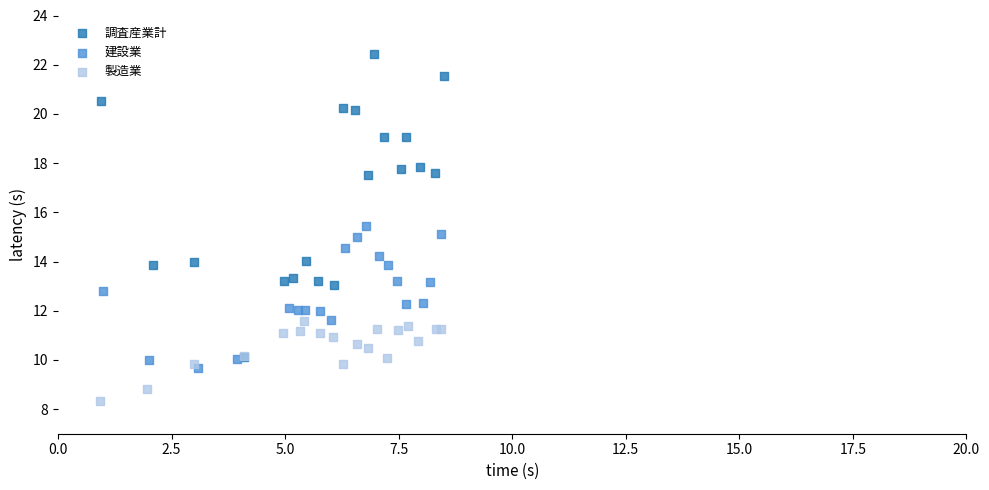

What are all the series names shown in the legend?

調査産業計, 建設業, 製造業